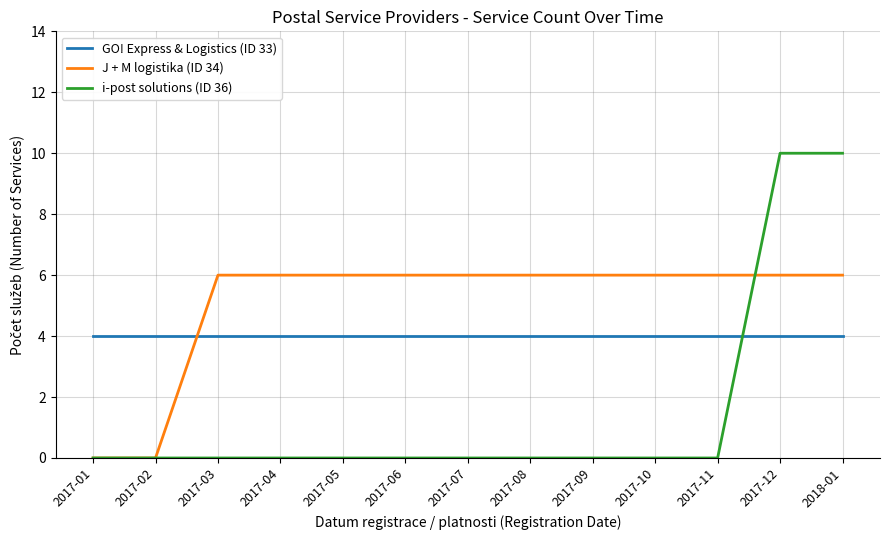

How many times do J + M logistika (ID 34) and GO! Express & Logistics (ID 33) cross each other?

1